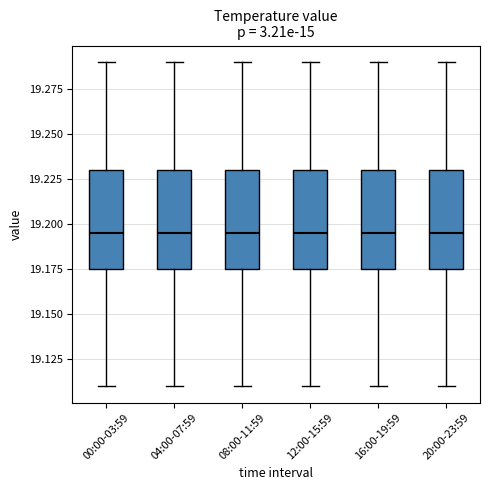

Reading left to right, transcribe this box plot: for each box, give where its median line is, the range the box spans, and where its two whiskers end, as read against the y-axis. The values are not printed on the chart, so give them approximately, as read against the axis.

00:00-03:59: median 19.195, box 19.175 to 19.230, whiskers 19.110 to 19.290
04:00-07:59: median 19.195, box 19.175 to 19.230, whiskers 19.110 to 19.290
08:00-11:59: median 19.195, box 19.175 to 19.230, whiskers 19.110 to 19.290
12:00-15:59: median 19.195, box 19.175 to 19.230, whiskers 19.110 to 19.290
16:00-19:59: median 19.195, box 19.175 to 19.230, whiskers 19.110 to 19.290
20:00-23:59: median 19.195, box 19.175 to 19.230, whiskers 19.110 to 19.290